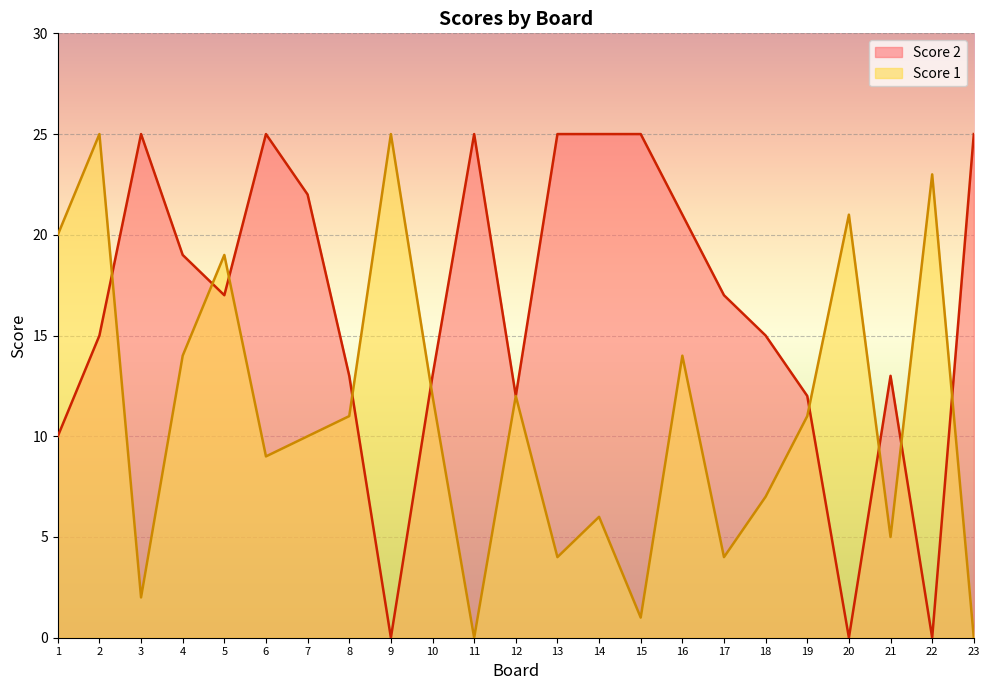

How many interior local valleys does the Score 1 series have?

7